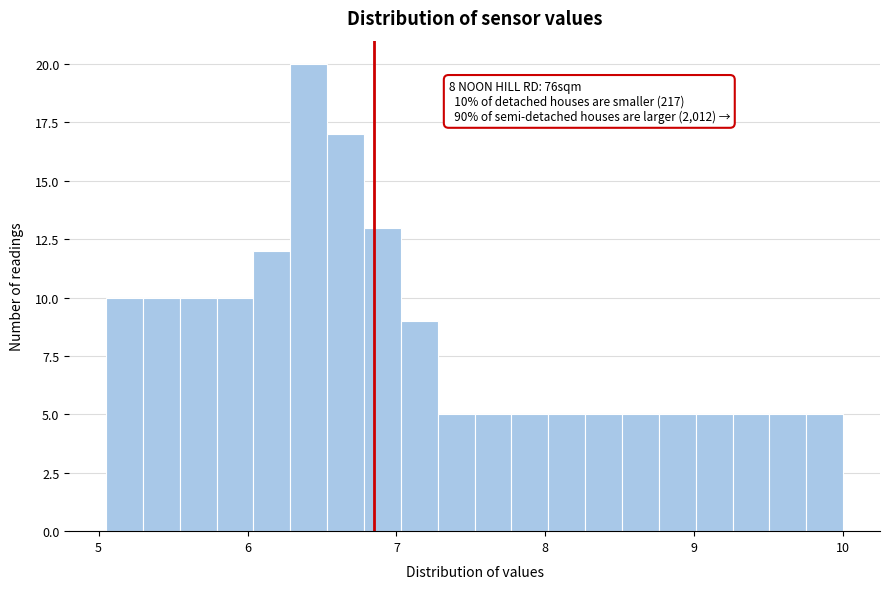

Around what value on the x-axis is the tallest bar? Give the approximate position of its centre, as read against the axis.

6.4